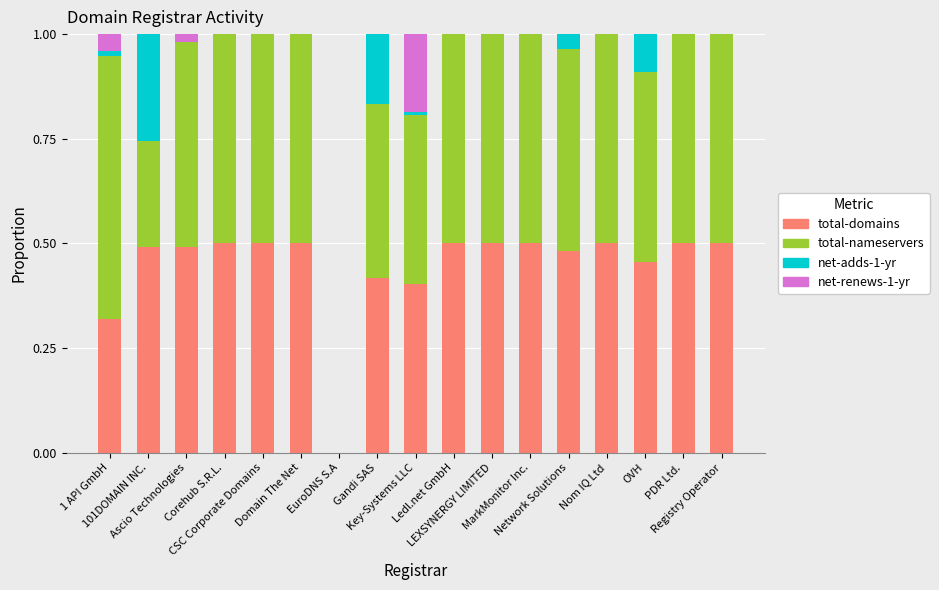

What are all the series names shown in the legend?

total-domains, total-nameservers, net-adds-1-yr, net-renews-1-yr